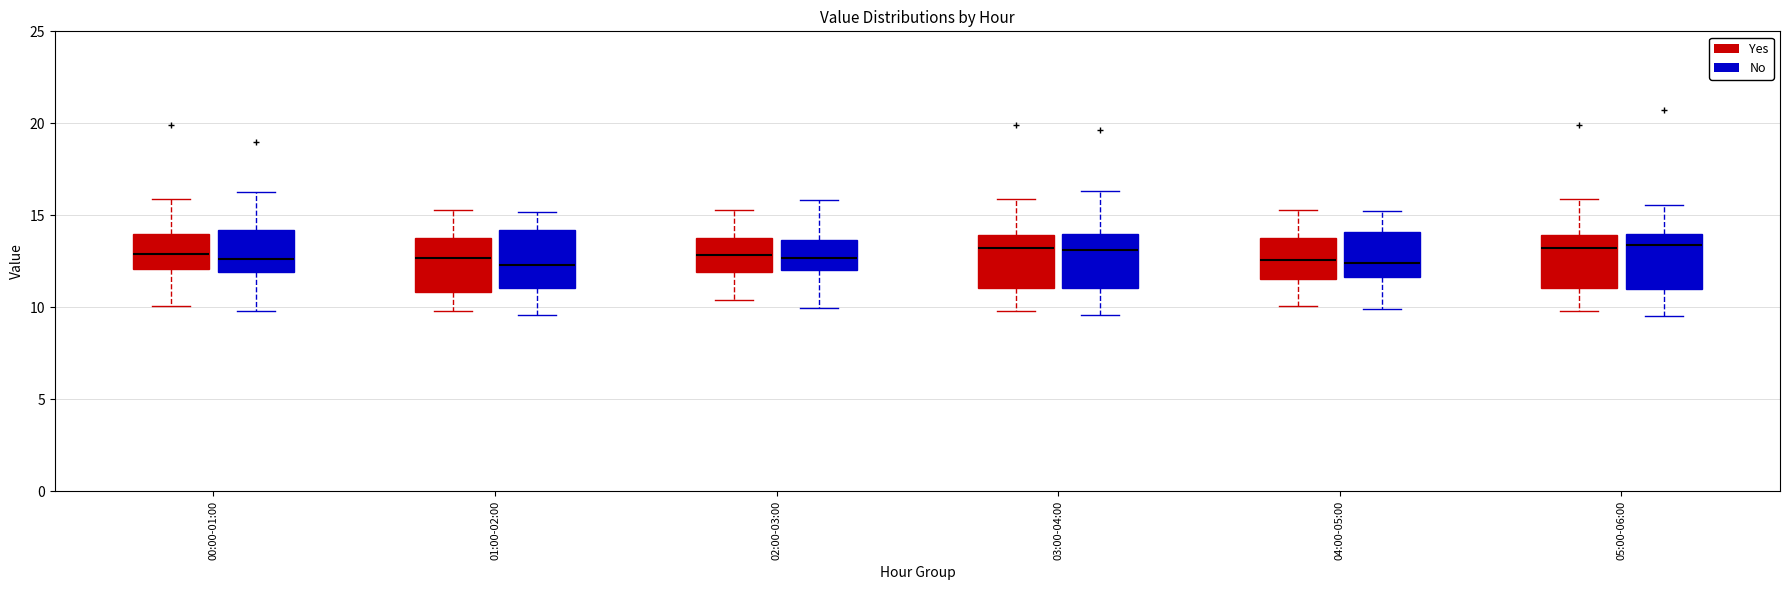

Where does the upper whisker of the box for 01:00-02:00 (No) end on the y-axis? The values are not printed on the chart, so give them approximately, as read against the axis.

15.0